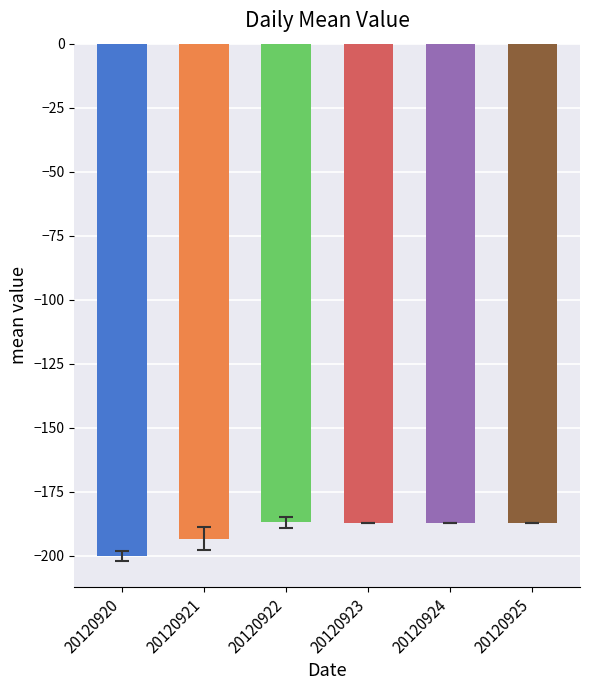

Where is the data nearest to the value -193?

20120921